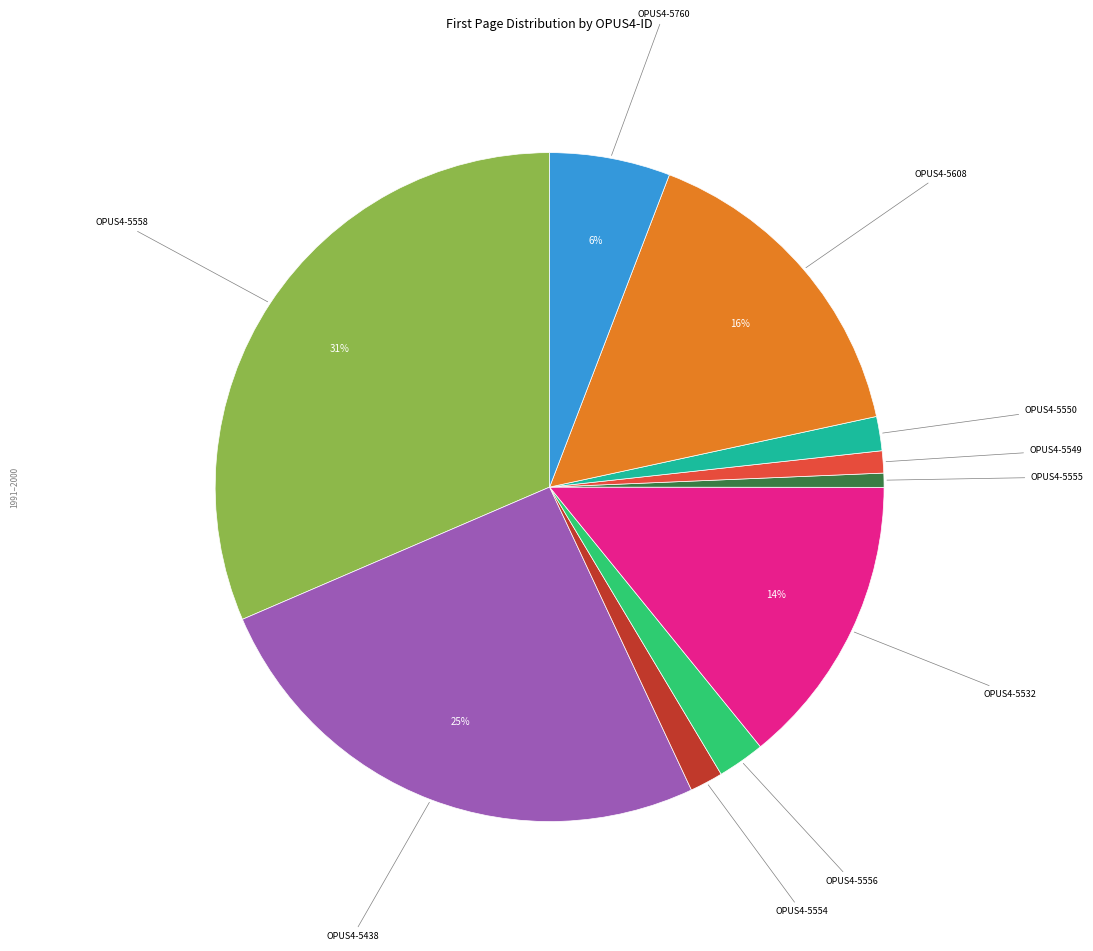

To the nearest percent, what is the average slice percentage?

10%